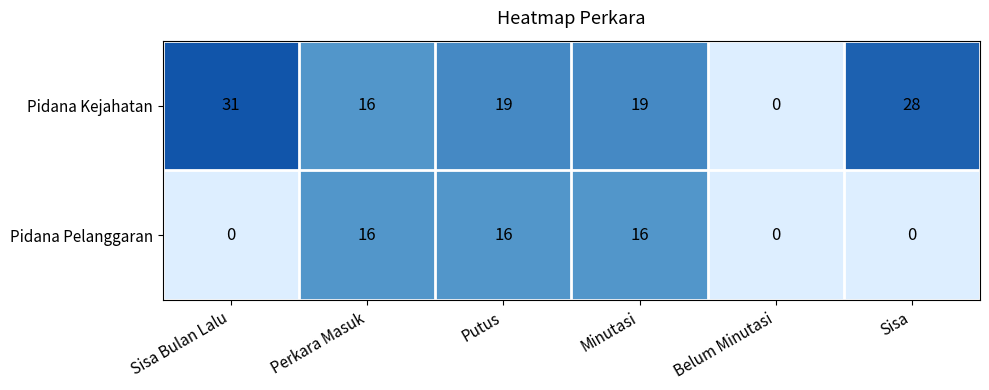

Between Sisa Bulan Lalu and Minutasi, which series saw the biggest shift?

Pidana Pelanggaran